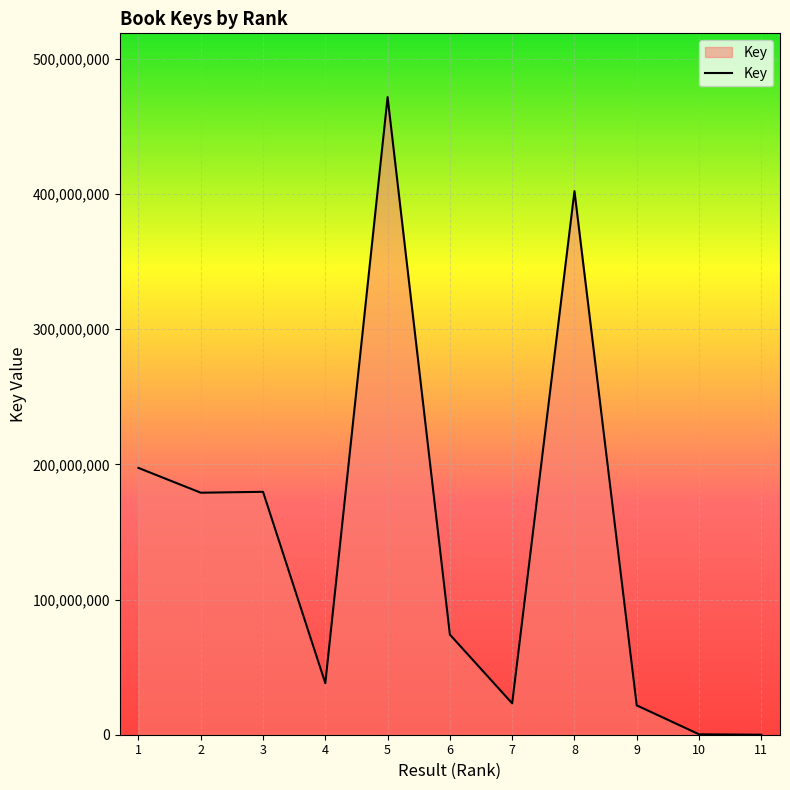

Approximately how many times larger is the value at 2 compared to 6?

2.4